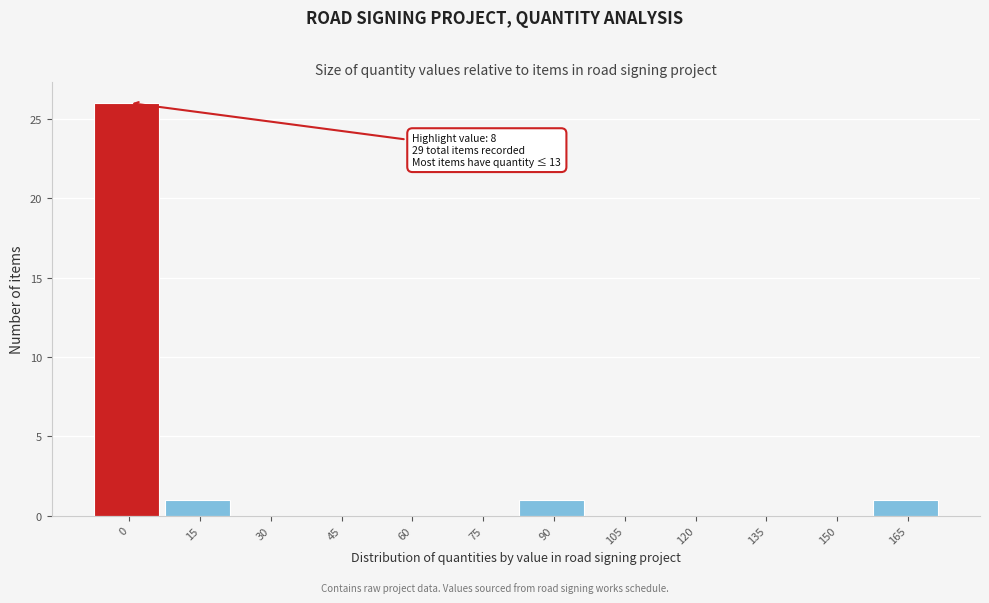

Reading left to right, list all the values displayed in this chart.

0=26	15=1	30=0	45=0	60=0	75=0	90=1	105=0	120=0	135=0	150=0	165=1